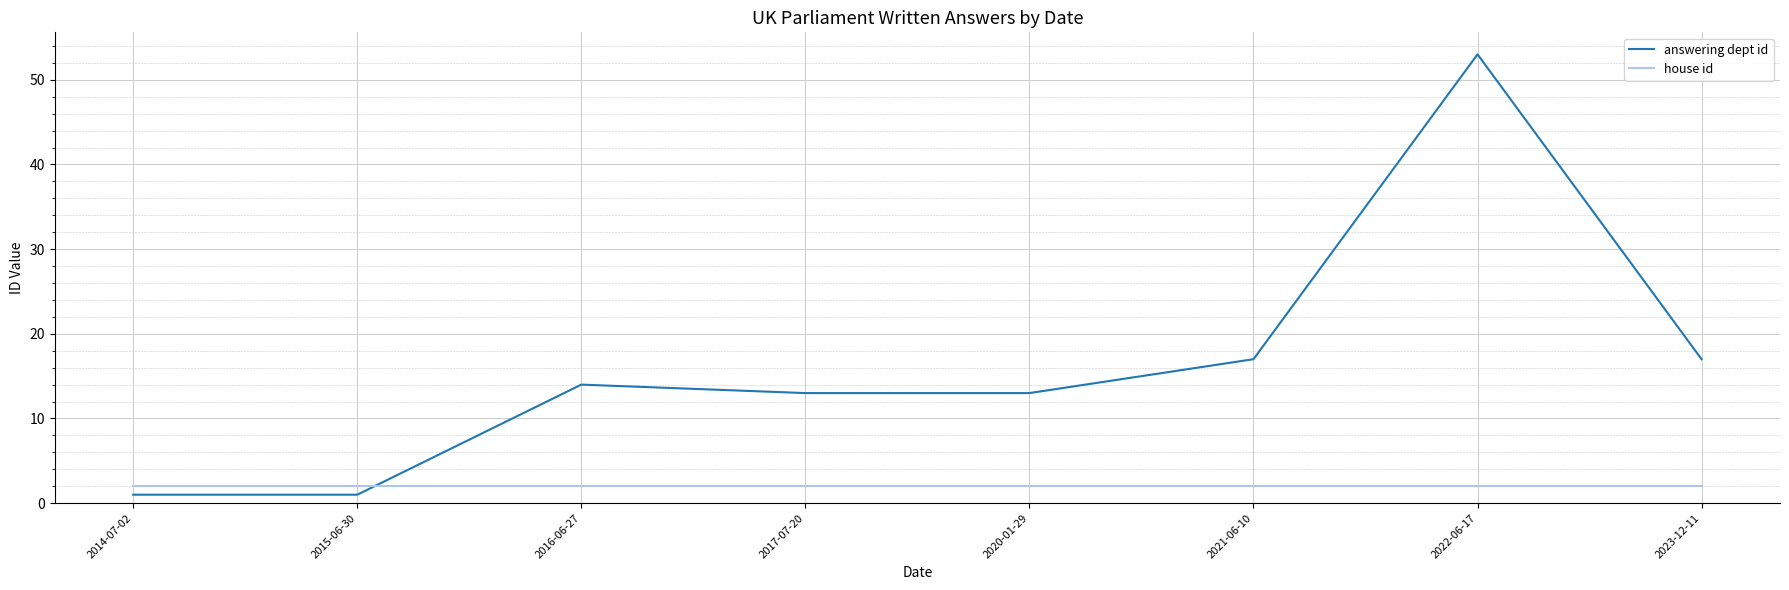

What position from the right is 2020-01-29?

4